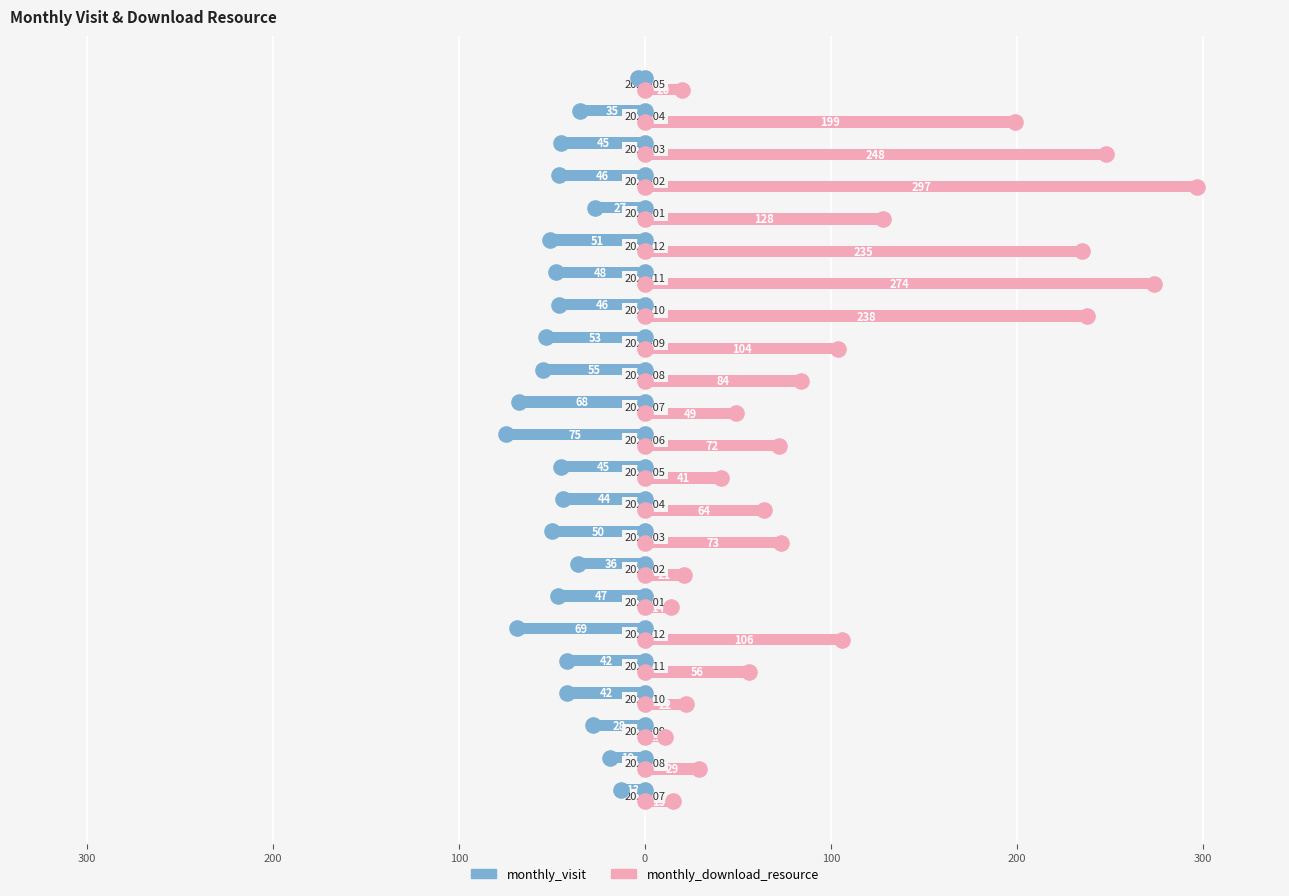

What are all the series names shown in the legend?

monthly_visit, monthly_download_resource